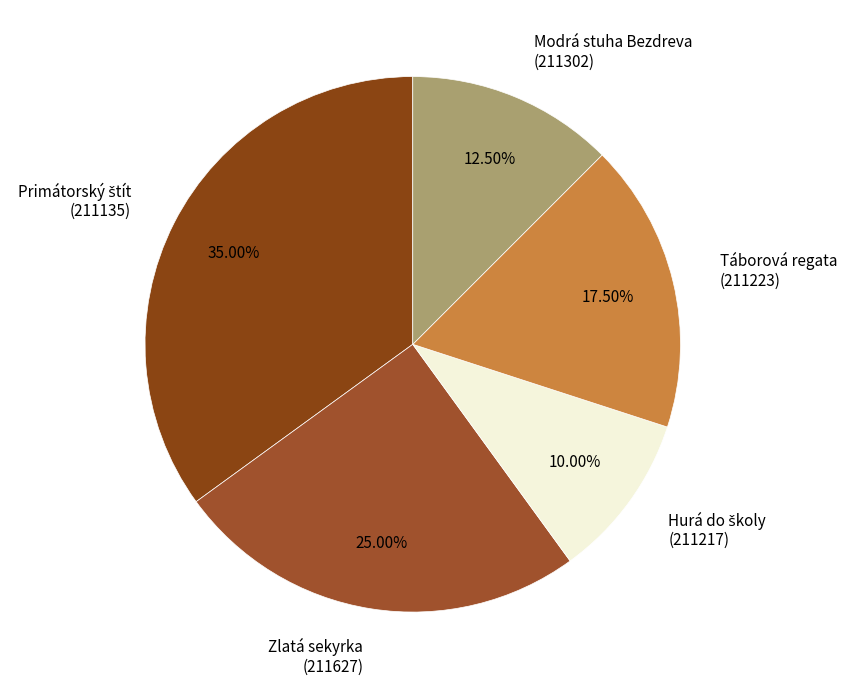

To the nearest percent, what is the difference between the largest and smallest slice percentages?

25%